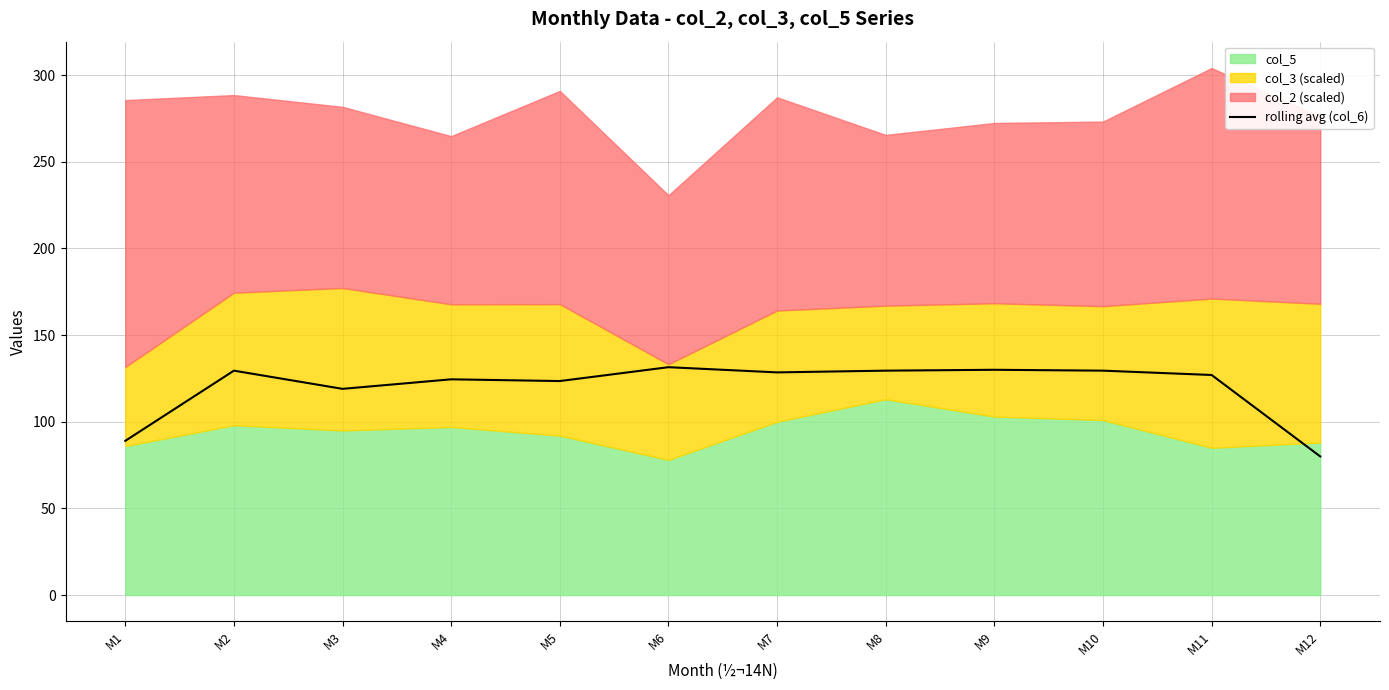

At which label does the data first exceed 128?

M2